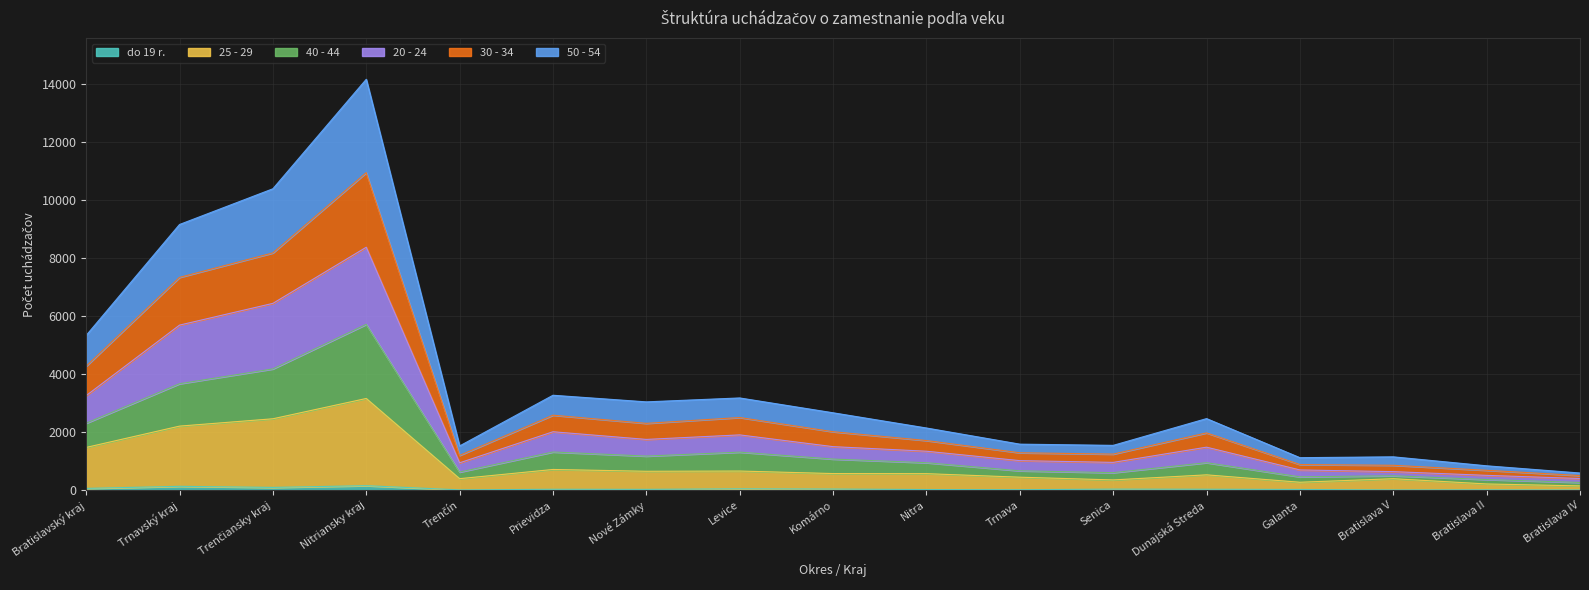

What is the total value across all series at Nitriansky kraj?

14148